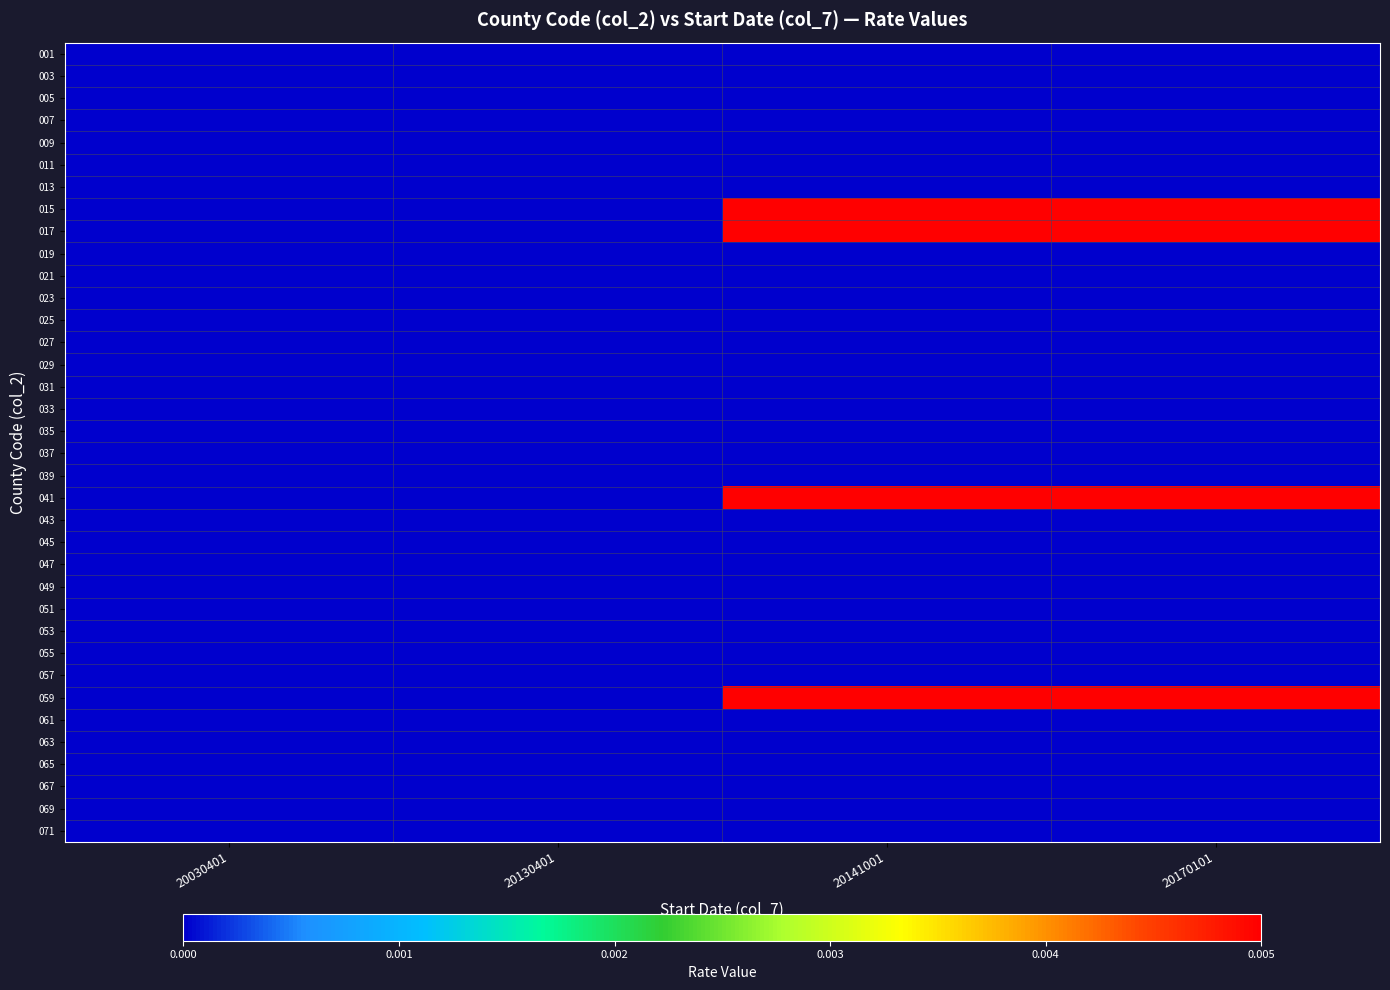

At how many categories does at least one series exceed 0?

2